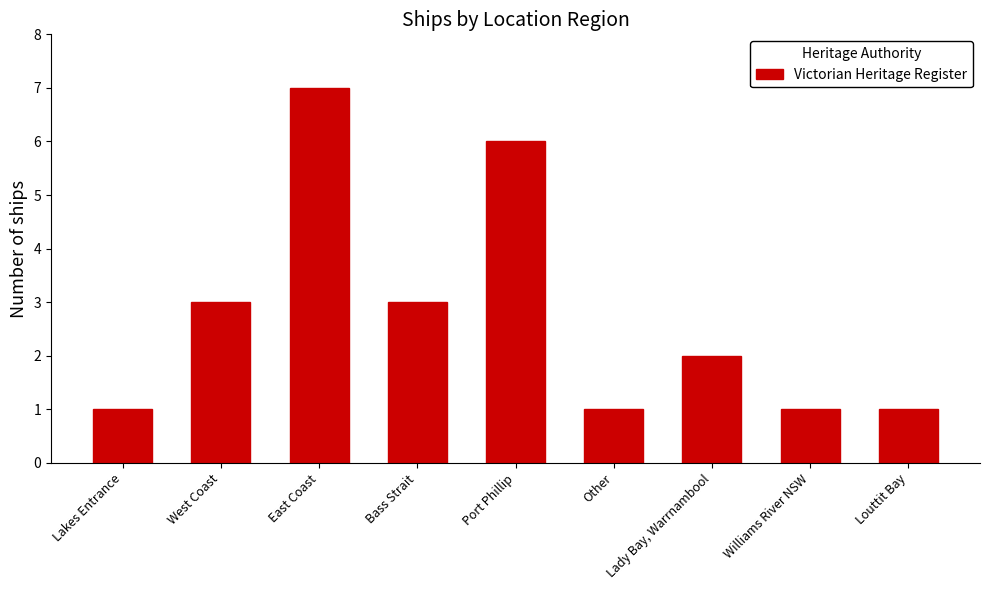

Approximately how many times larger is the value at Port Phillip compared to Other?

6.0